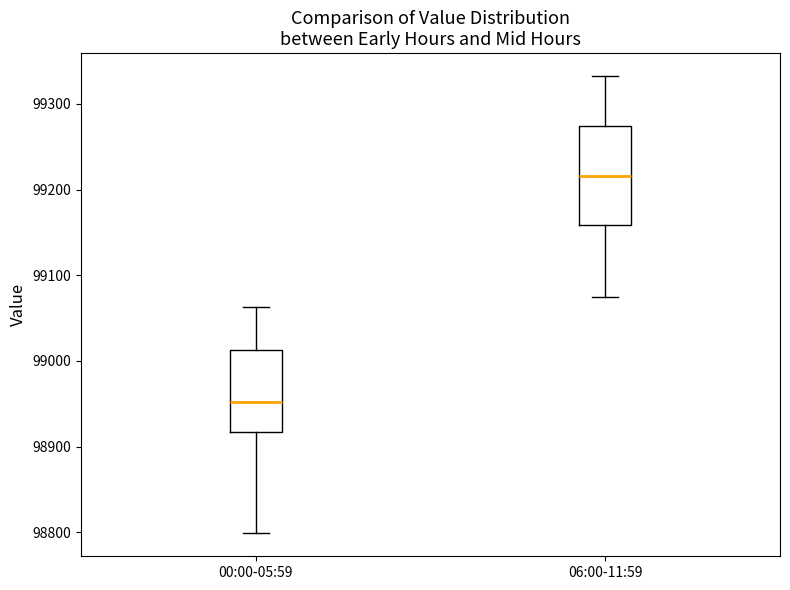

Reading left to right, transcribe this box plot: for each box, give where its median line is, the range the box spans, and where its two whiskers end, as read against the y-axis. The values are not printed on the chart, so give them approximately, as read against the axis.

00:00-05:59: median 98950, box 98920 to 99010, whiskers 98800 to 99060
06:00-11:59: median 99220, box 99160 to 99270, whiskers 99070 to 99330